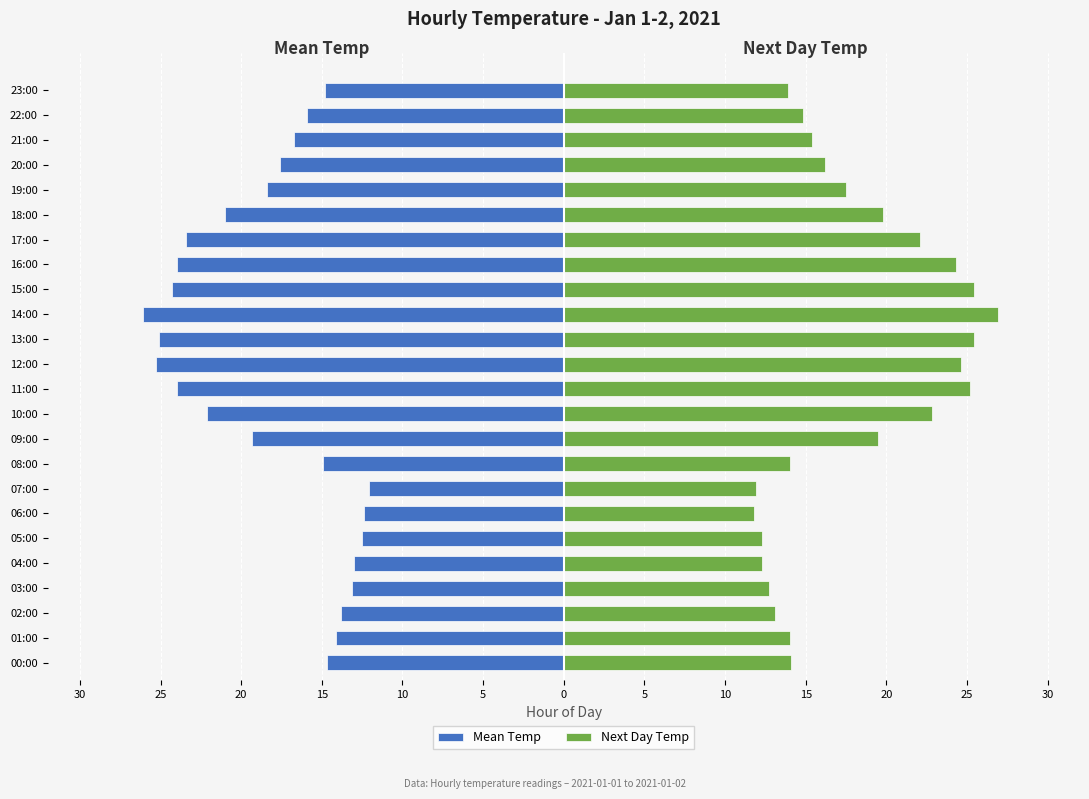

The Mean Temp series shows -5.1 at 07:00. True or false?

False